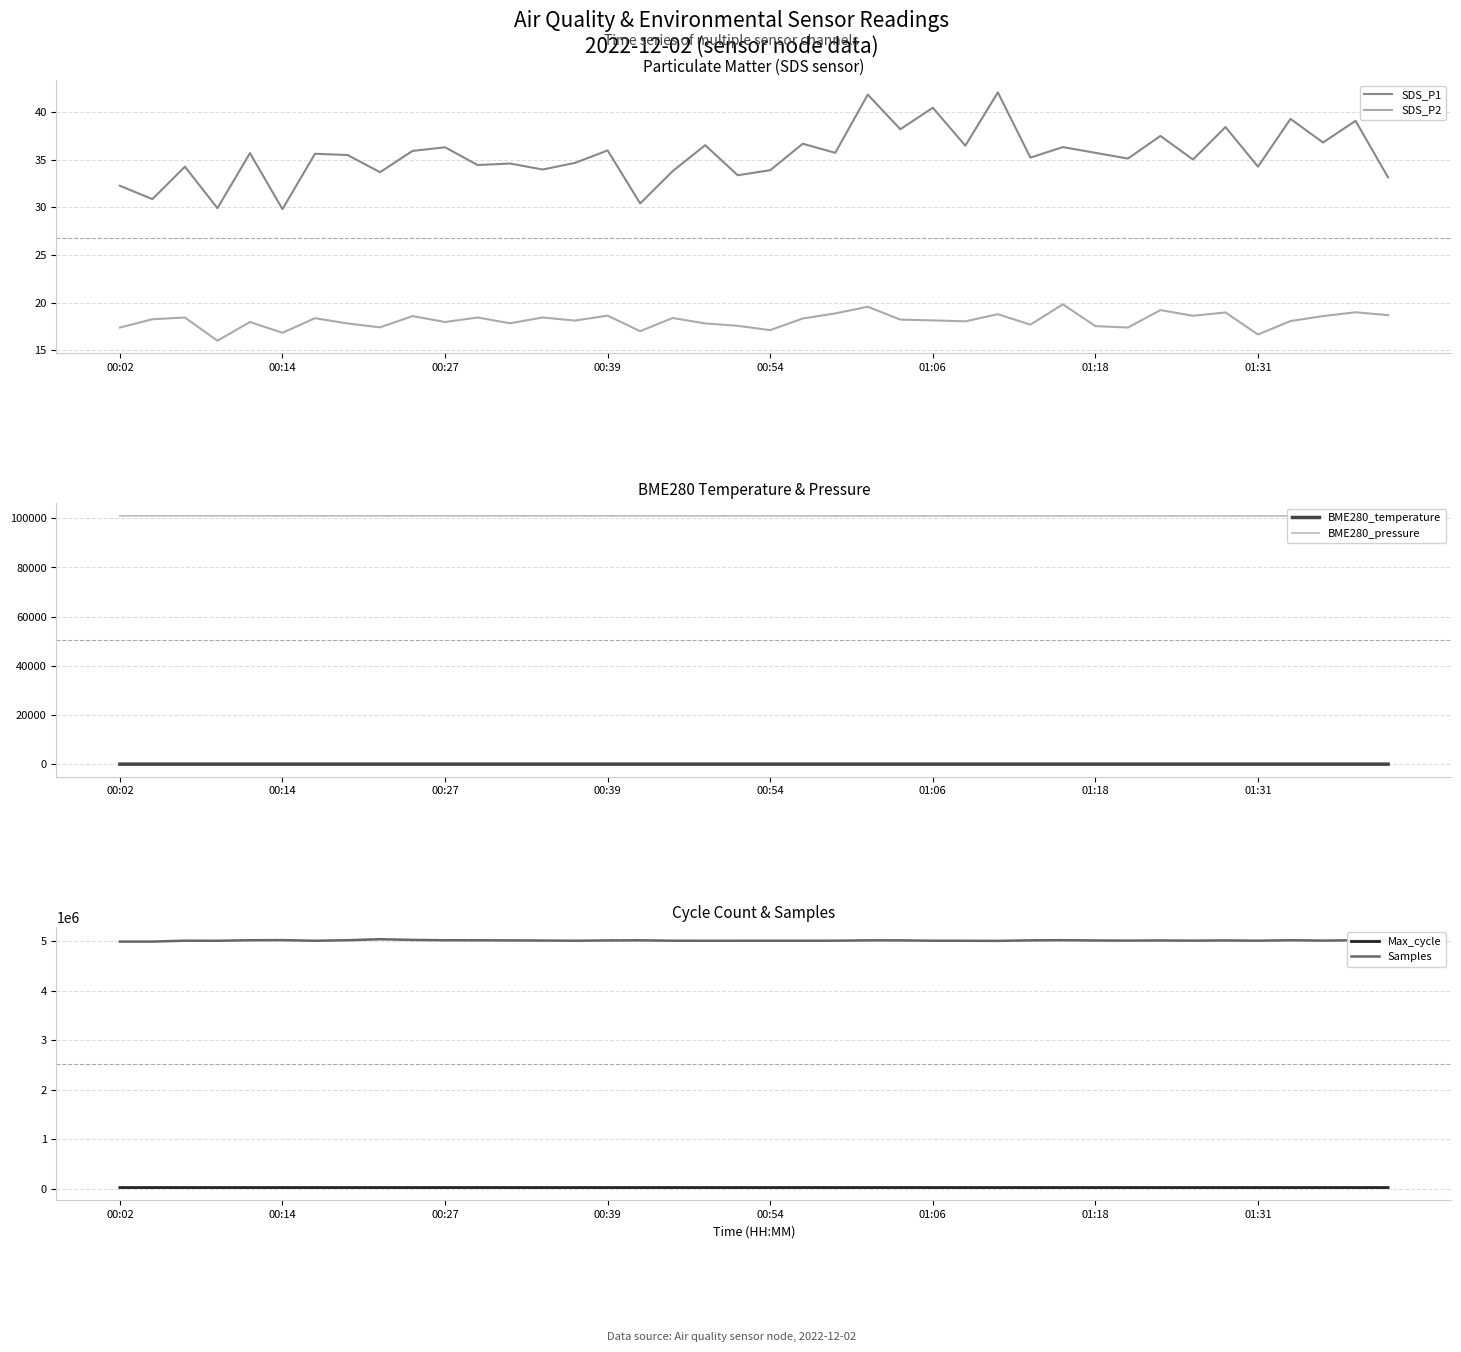

What is the difference between the second highest and second lowest values in the SDS_P2 series?

2.9